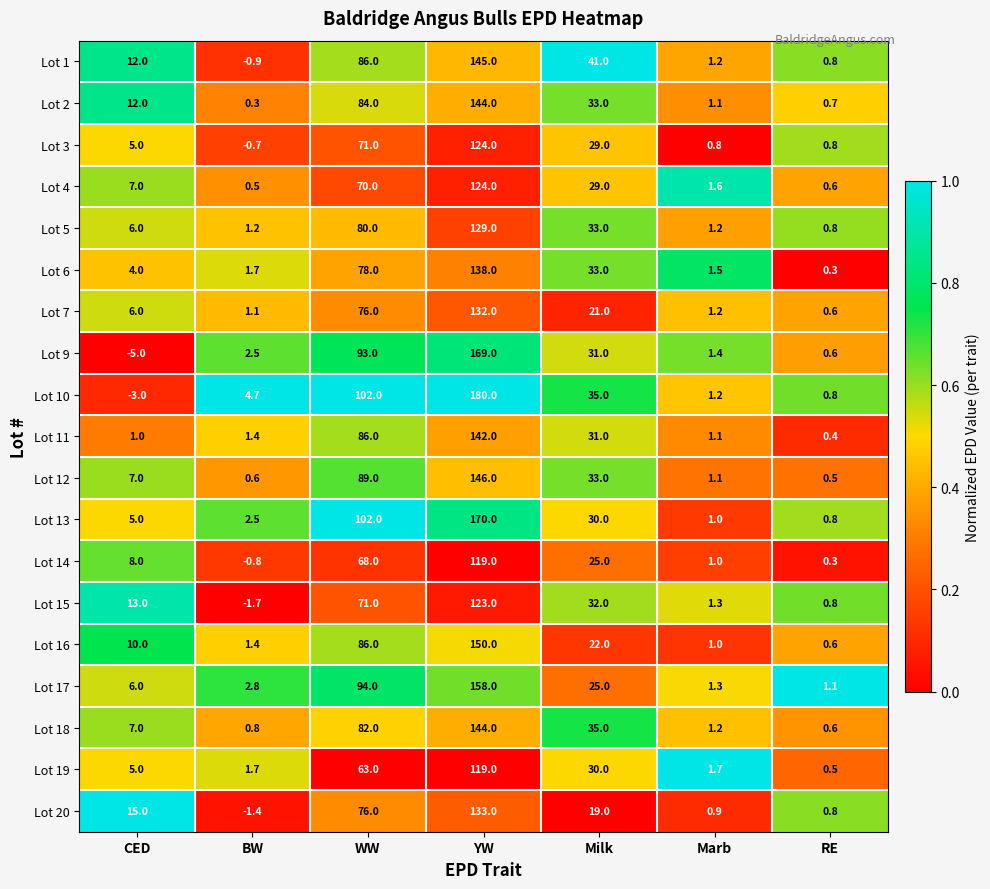

What is the total value across all series at YW?

2689.0